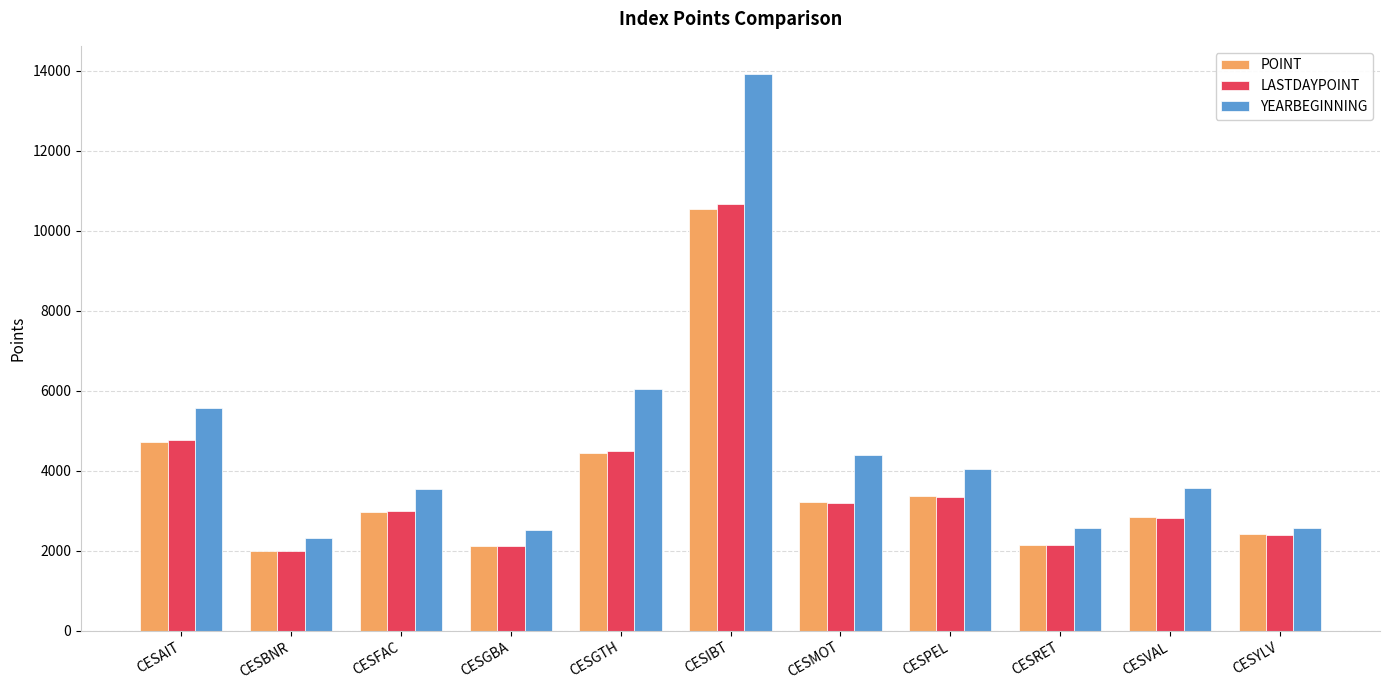

Is it true that POINT equals 2850.9 at CESVAL?

True